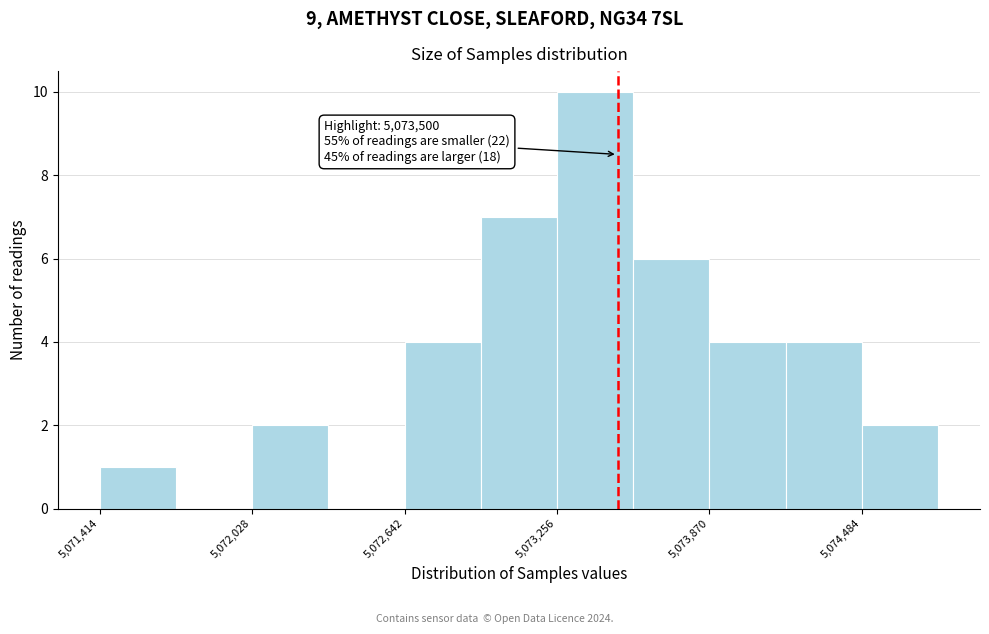

Read against the x-axis, roughly where is the centre of the tallest bar?

5073400